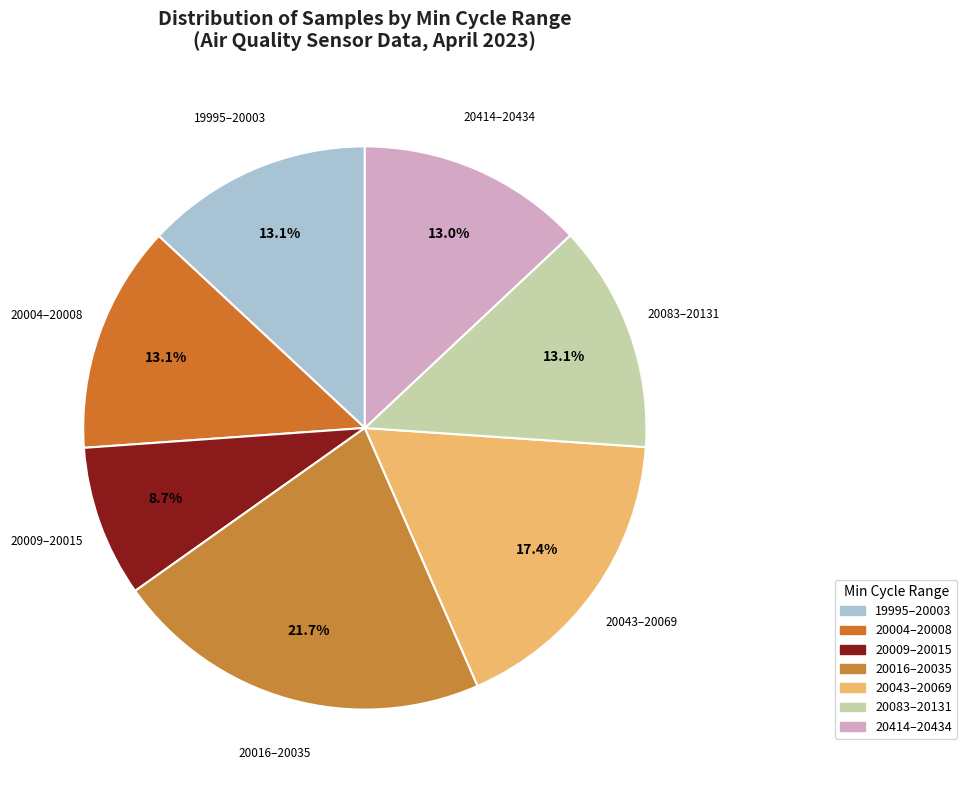

Is there any slice that represents more than half of the pie?

No